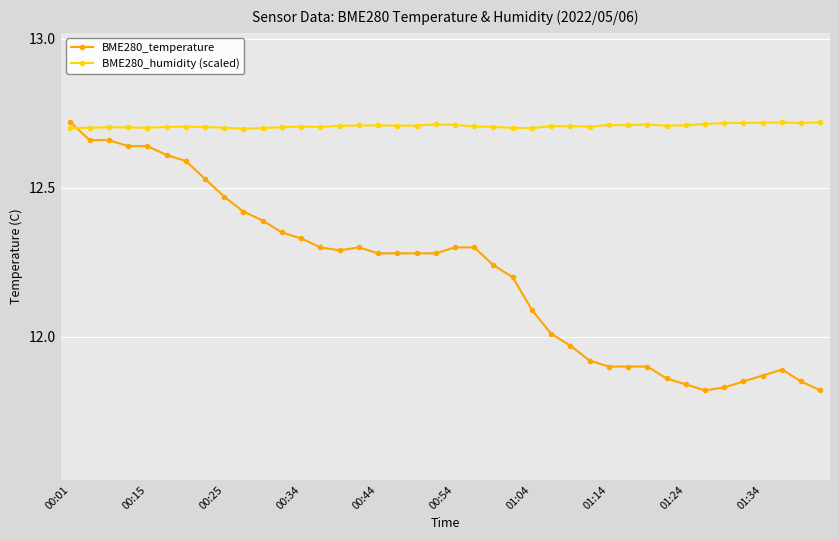

How many data points in BME280_temperature are above 12?

26